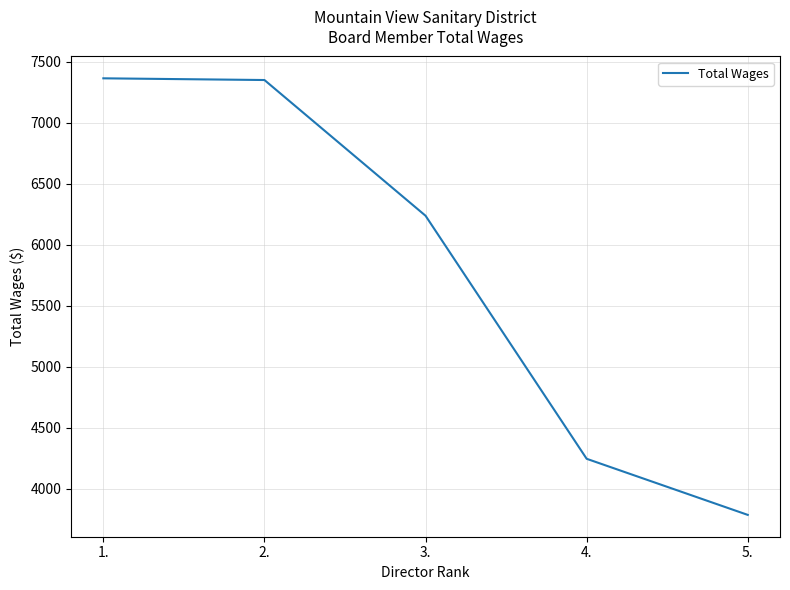

Between 5. and 3., which is larger?

3.